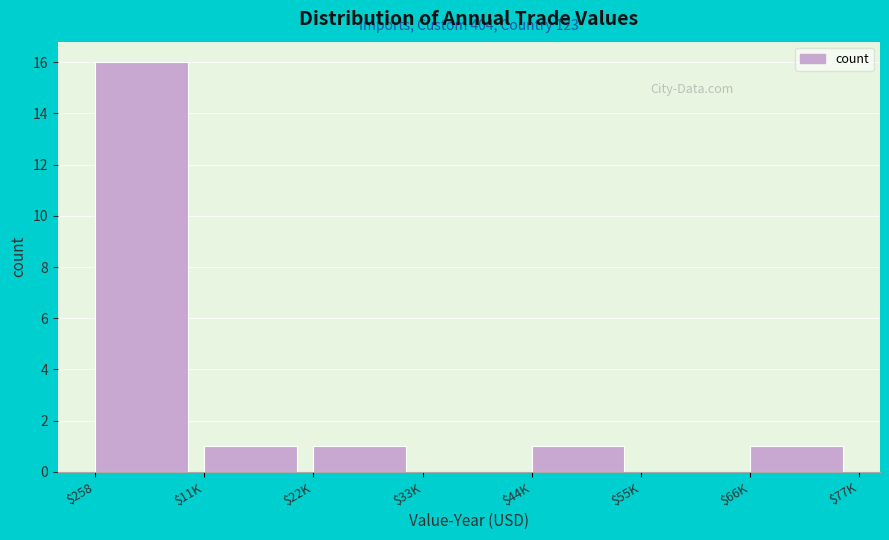

What value does the data have at $258, to the nearest 10?

20